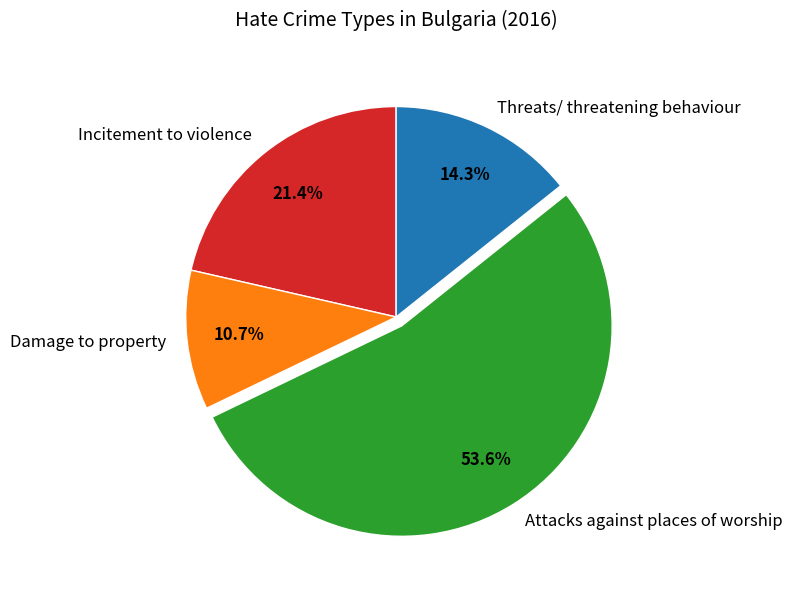

To the nearest percent, what portion does Threats/ threatening behaviour represent?

14%